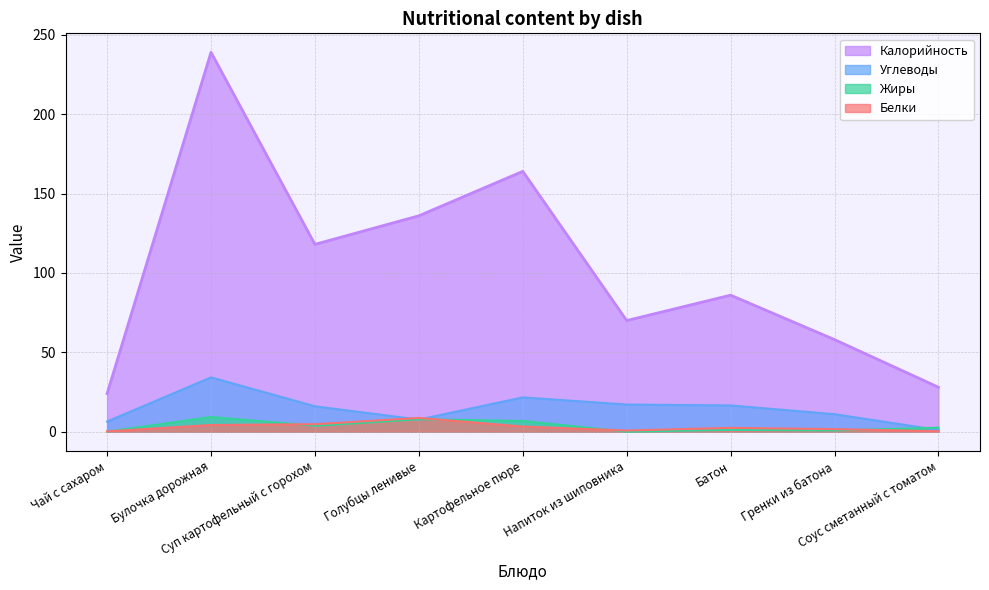

List the labels in order of Калорийность value, largest first.

Булочка дорожная, Картофельное пюре, Голубцы ленивые, Суп картофельный с горохом, Батон, Напиток из шиповника, Гренки из батона, Соус сметанный с томатом, Чай с сахаром